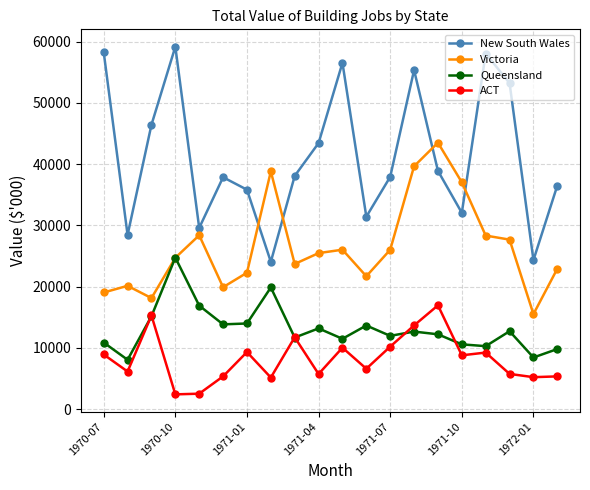

True or false: New South Wales and Queensland intersect in this chart.

False